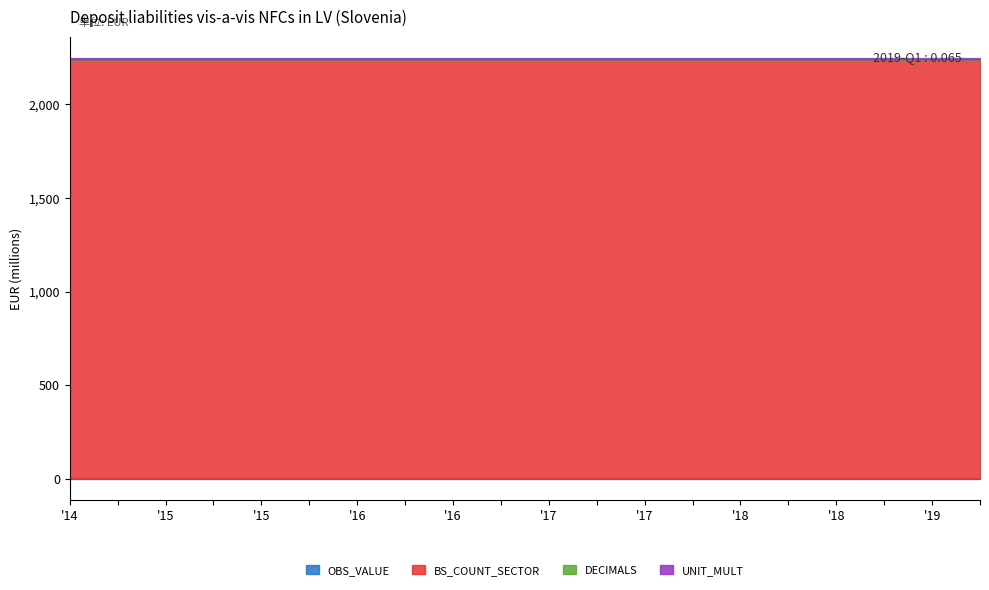

True or false: UNIT_MULT and OBS_VALUE cross at least once.

False